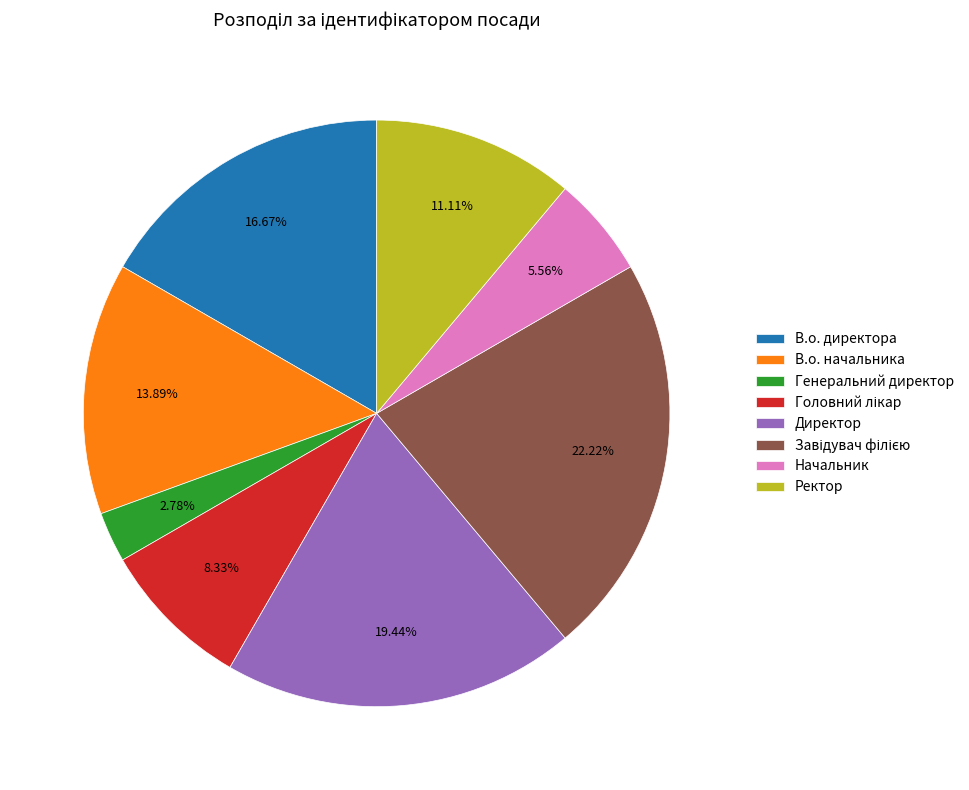

Combined, do Начальник and Генеральний директор account for over 50%?

No